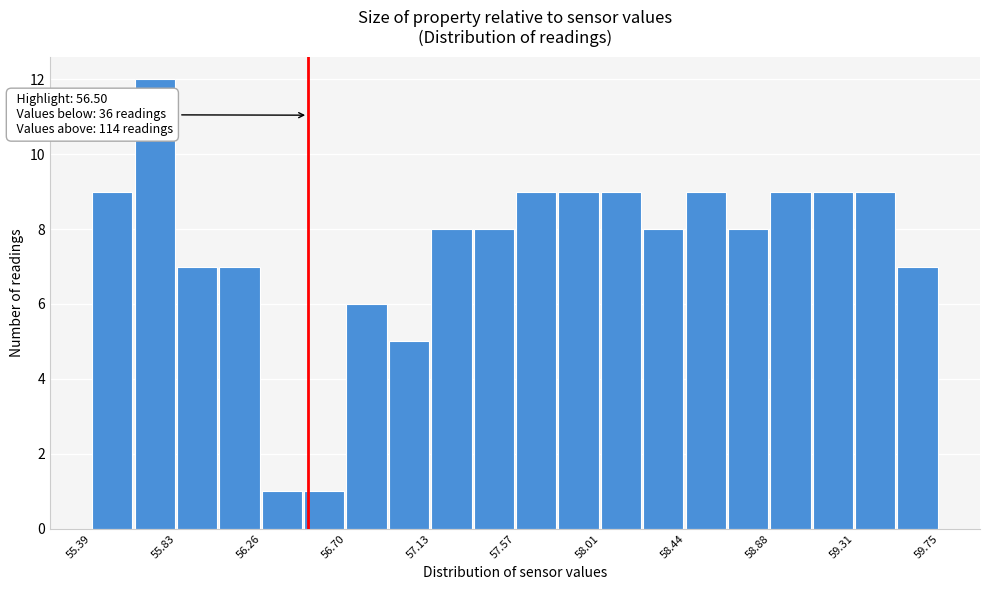

Over which range of the x-axis is the bar tallest?

55.60 to 55.85